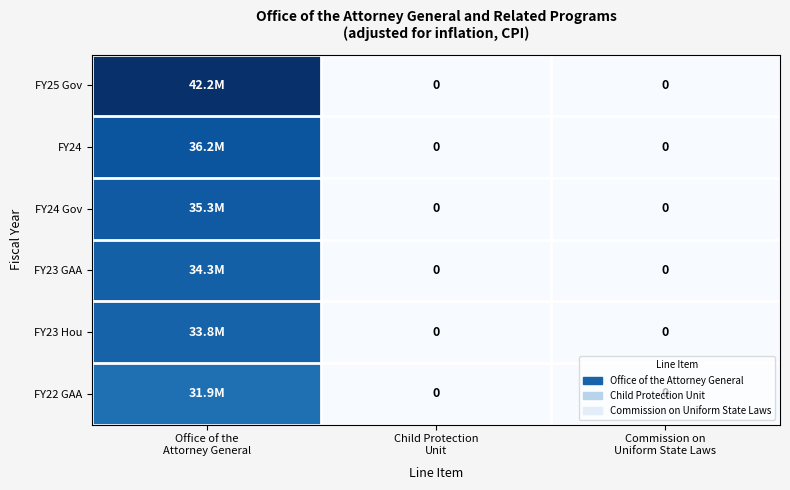

True or false: FY25 Gov has a value of 70534990 at Office of the Attorney General.

False